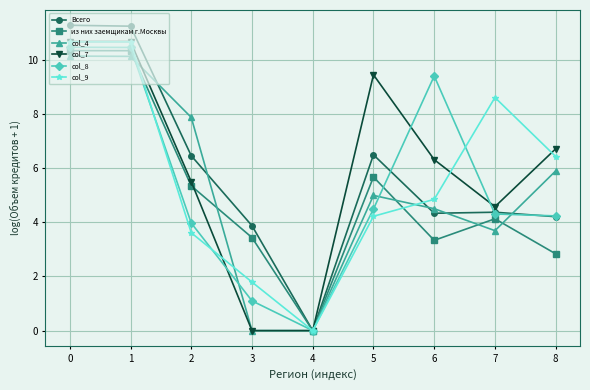

The value of col_7 at 1 is 10.7. True or false?

True